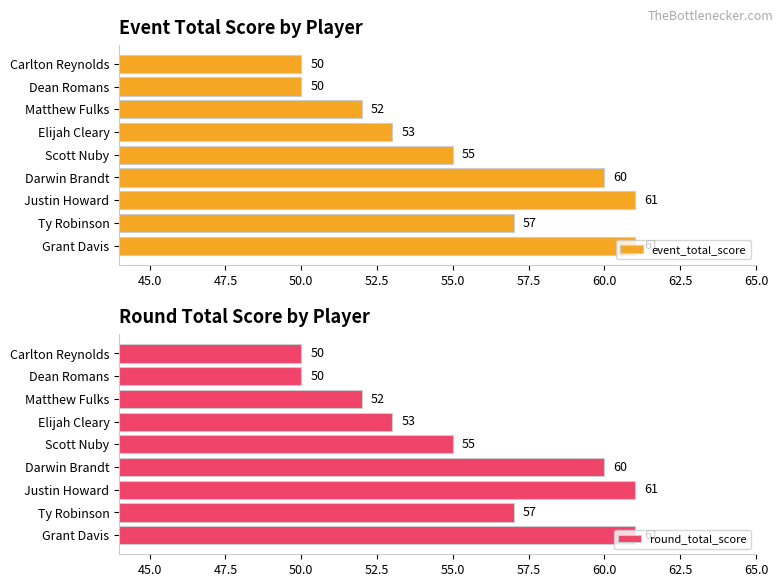

What is the difference between the maximum and minimum values in the round_total_score series?

11